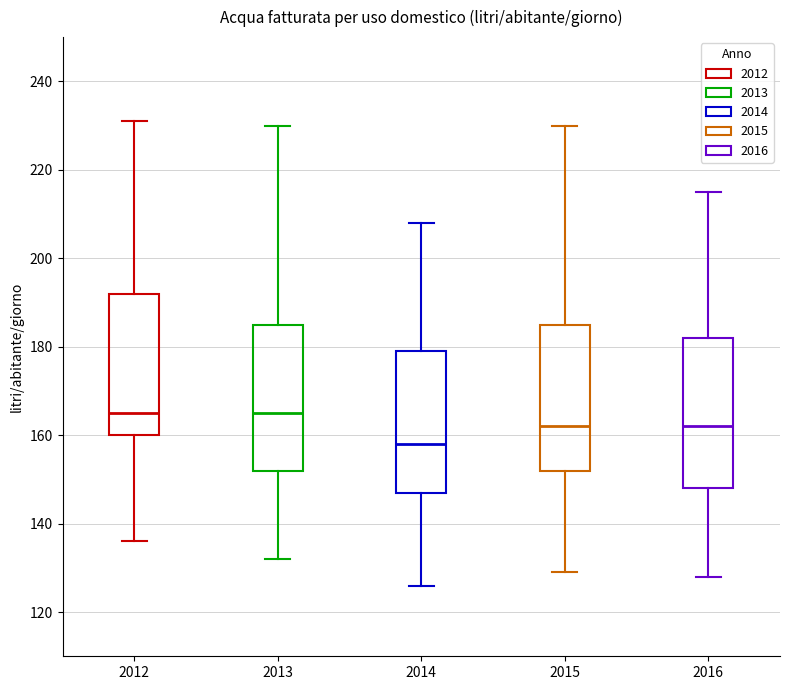

Reading left to right, read every box against the y-axis: the position of its median line, the range the box covers, and the ends of its whiskers. The values are not printed on the chart, so give them approximately, as read against the axis.

2012: median 166, box 160 to 192, whiskers 136 to 232
2013: median 166, box 152 to 186, whiskers 132 to 230
2014: median 158, box 148 to 180, whiskers 126 to 208
2015: median 162, box 152 to 186, whiskers 130 to 230
2016: median 162, box 148 to 182, whiskers 128 to 216